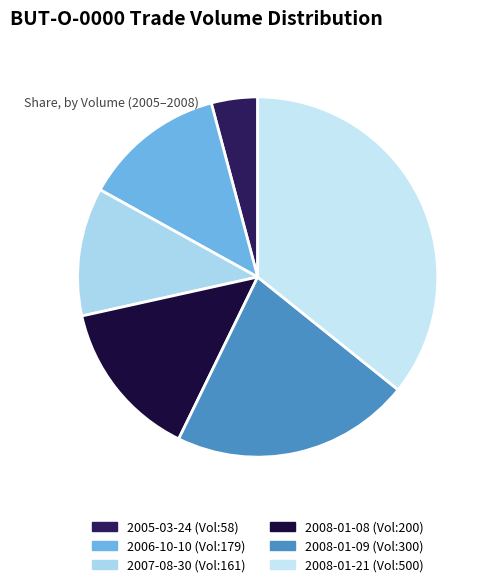

Does any single category account for the majority?

No